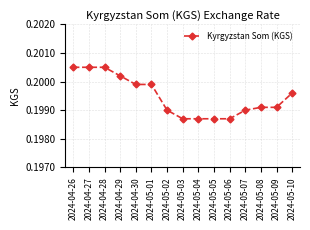

The chart shows a value of 0.1 at 2024-04-27. True or false?

False